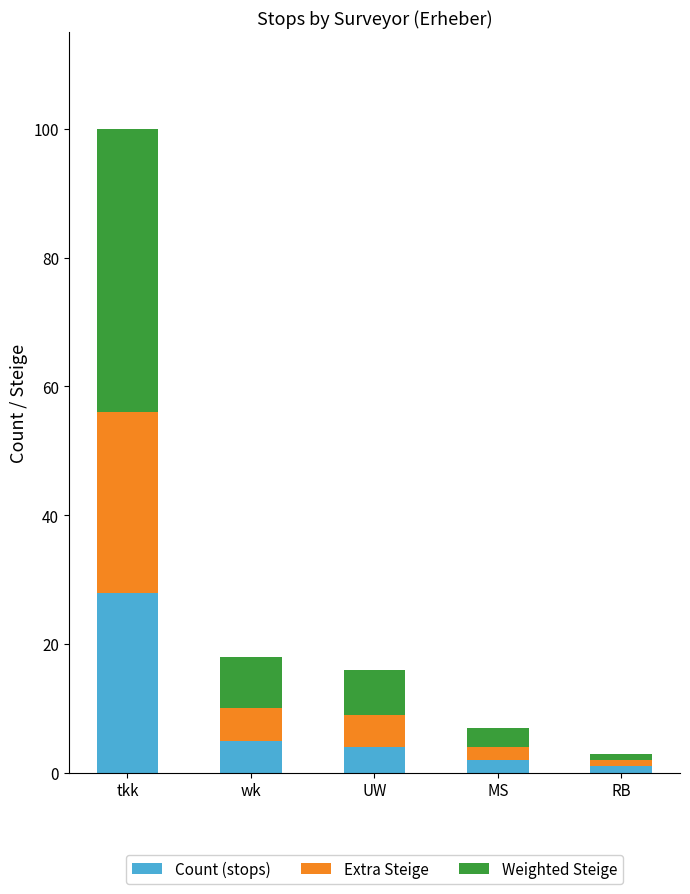

Count the number of data series in this chart.

3